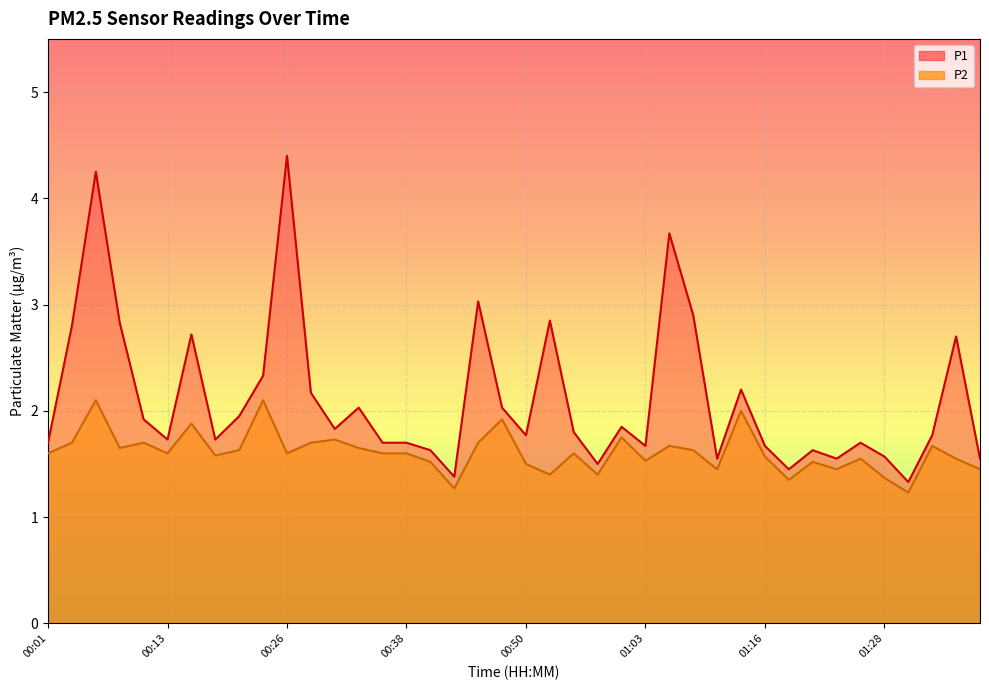

Which category has the highest value in the P1 series?

00:26